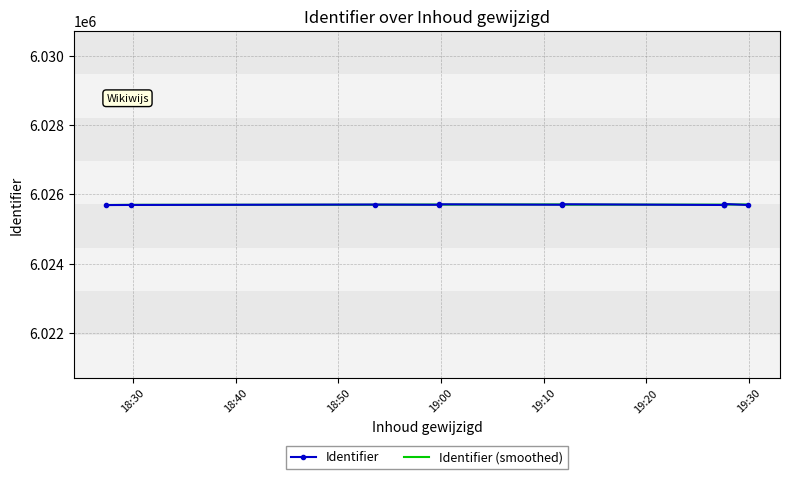

What is the minimum value shown in the chart?

6025693.0